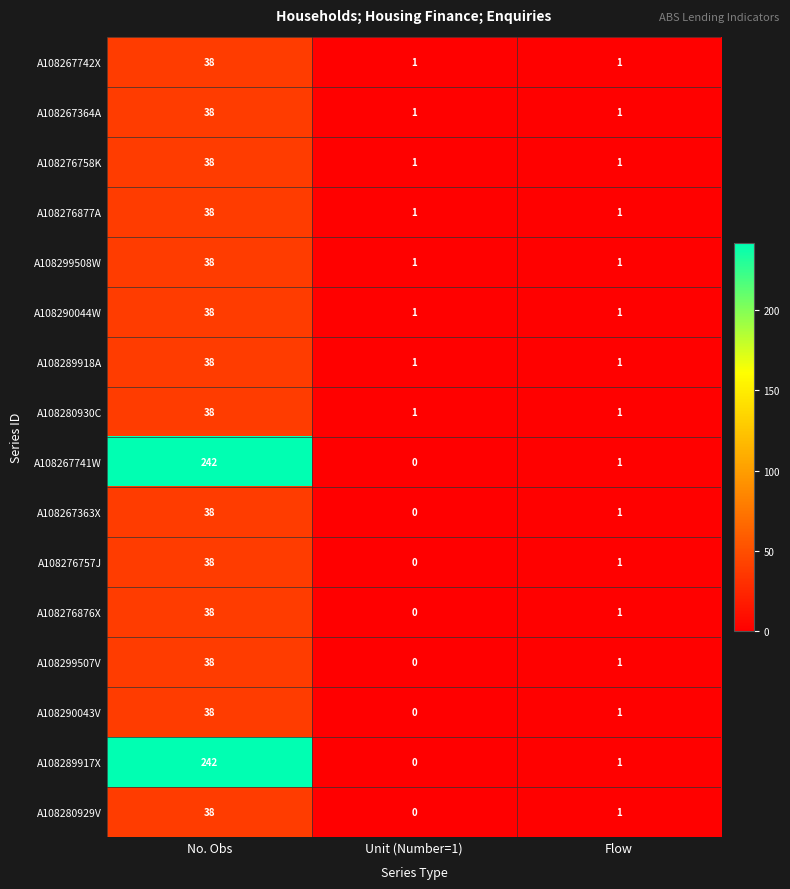

Where is A108267741W nearest to the value 121?

Flow